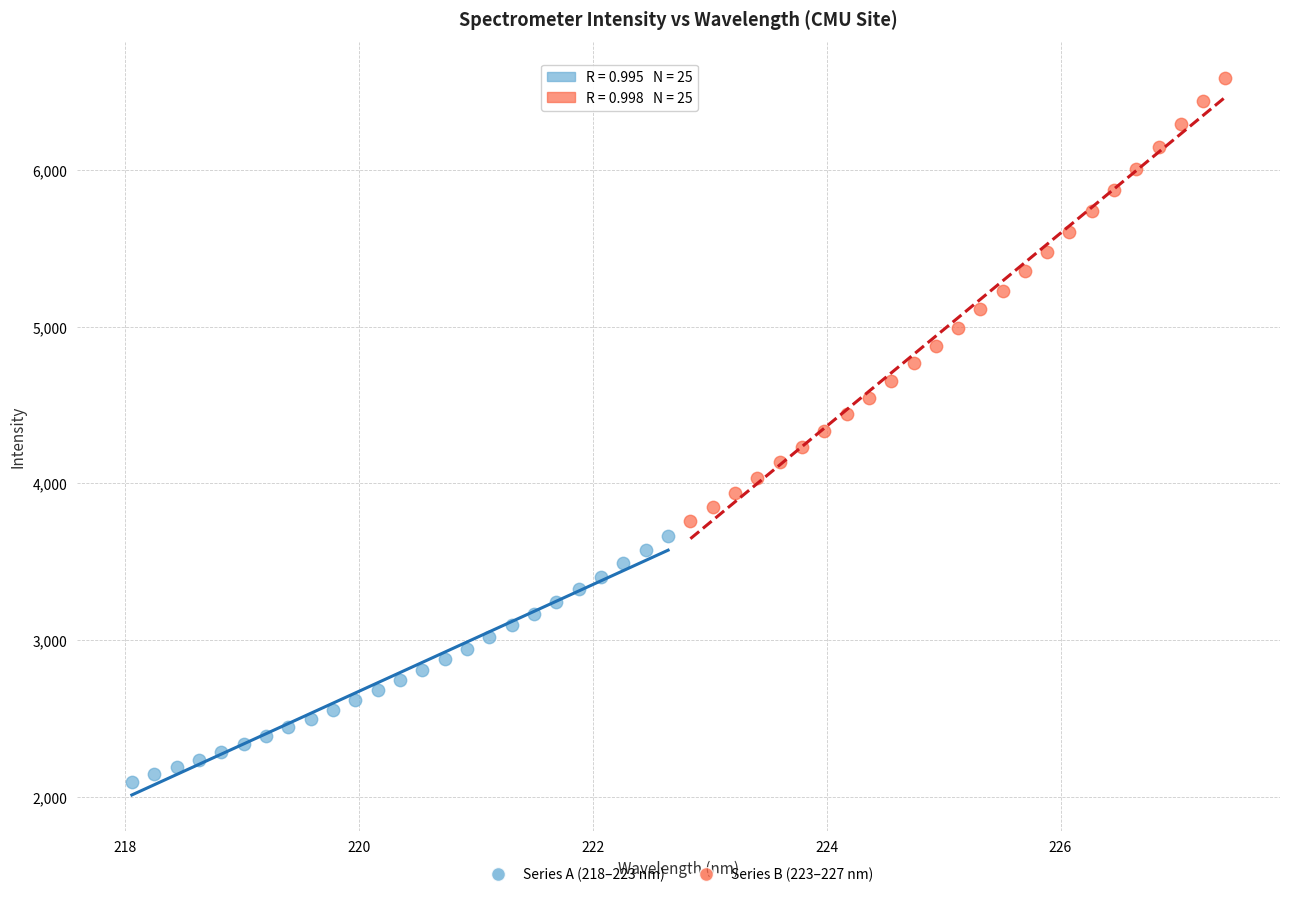

What are all the series names shown in the legend?

Series A (218–223 nm), Series B (223–227 nm)